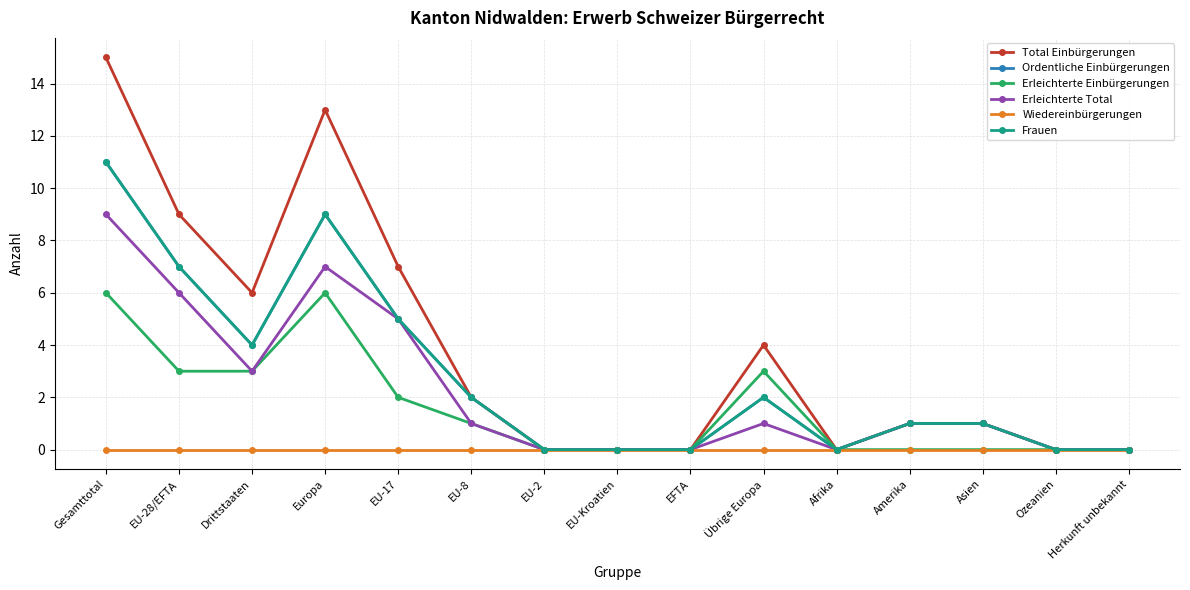

How many interior local valleys does the Frauen series have?

2